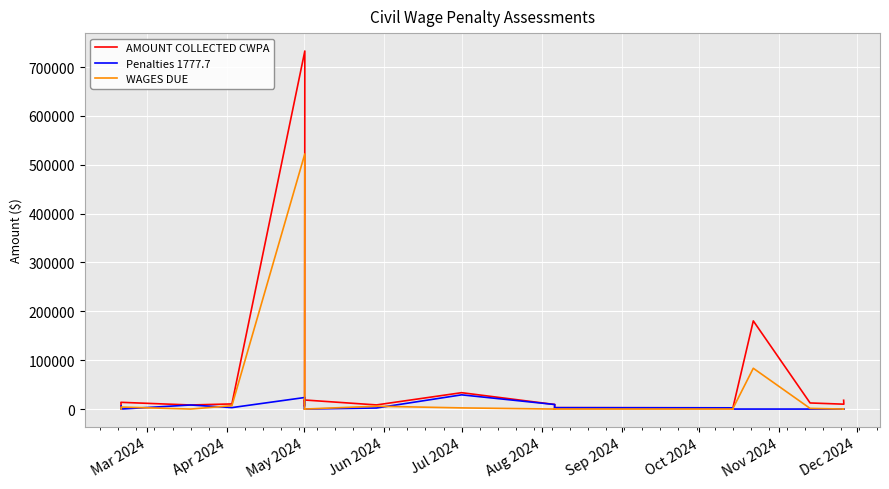

Is the value of AMOUNT COLLECTED CWPA at 11 greater than the value of Penalties 1777.7 at 15?

Yes